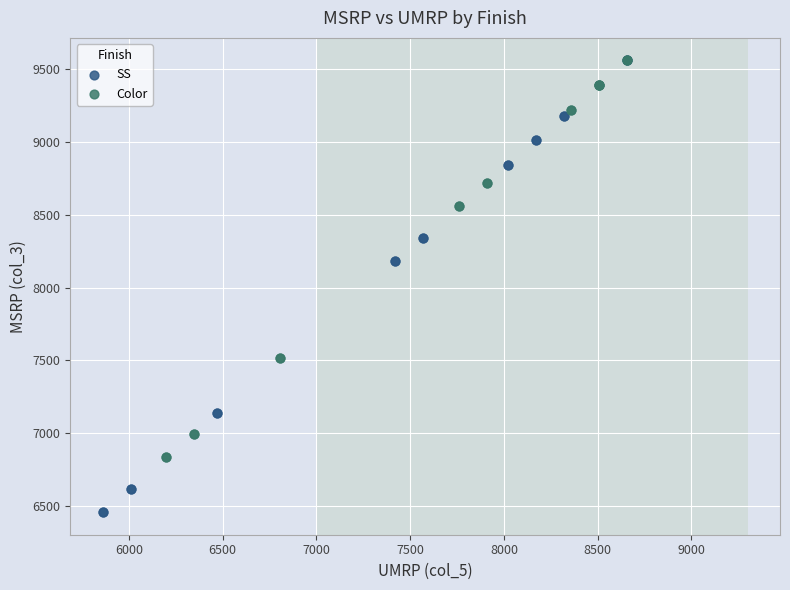

Which series reaches the minimum Y coordinate?

SS